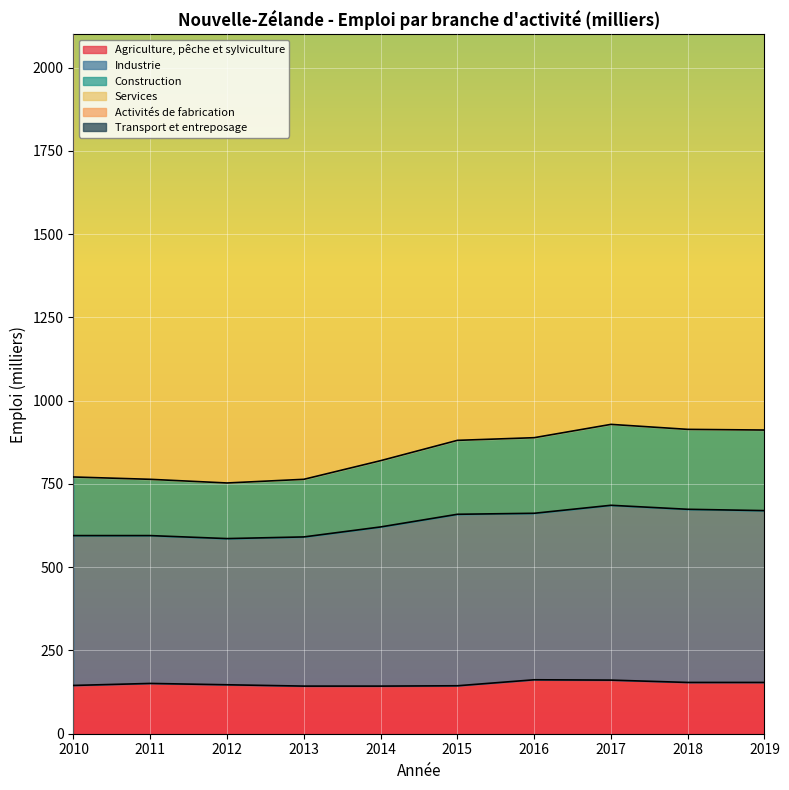

What is the value of the Services point at the 1st from the left?

2325